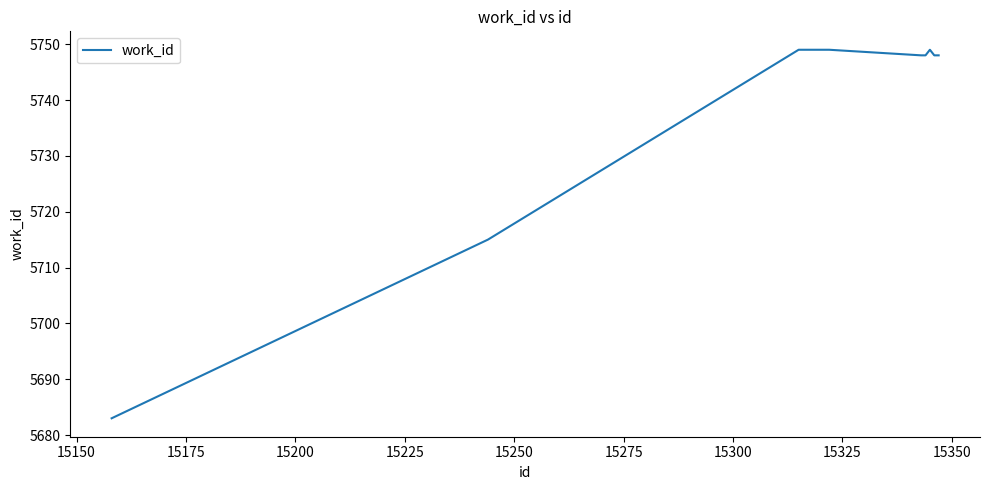

What is the smallest value displayed?

5683